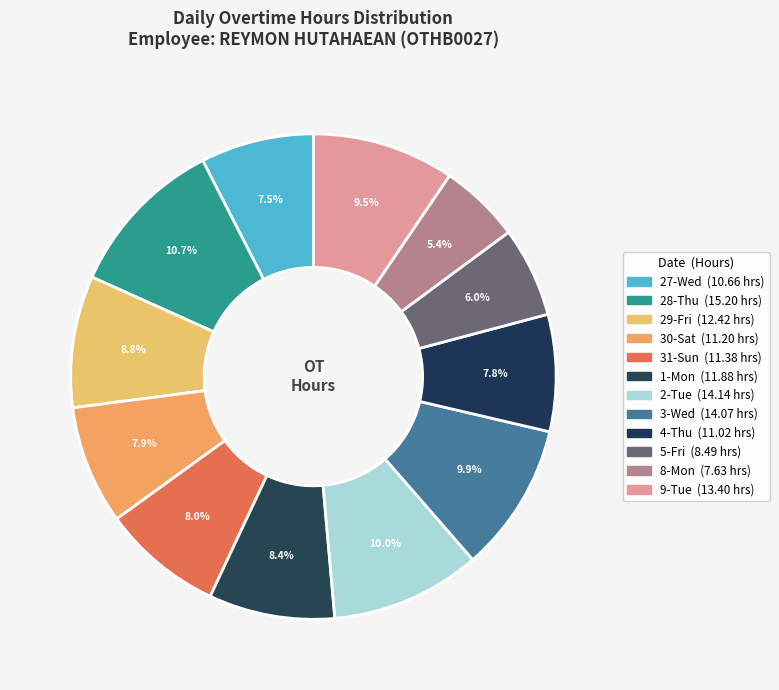

Which category has the smallest portion of the pie?

8-Mon